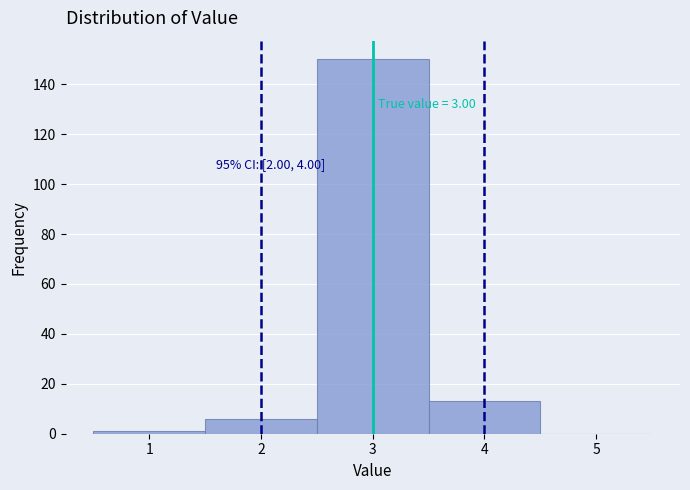

Over which range of the x-axis is the bar tallest?

2.5 to 3.5